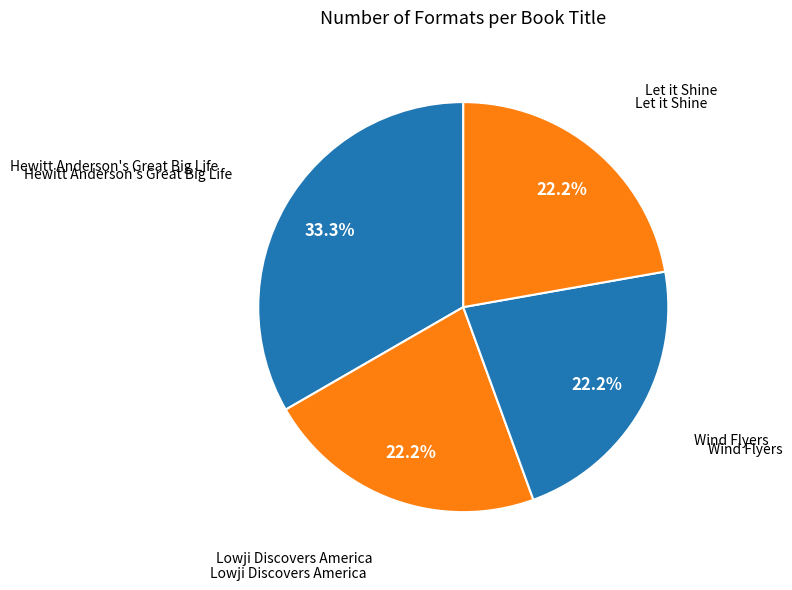

Count the number of slices in the pie.

4